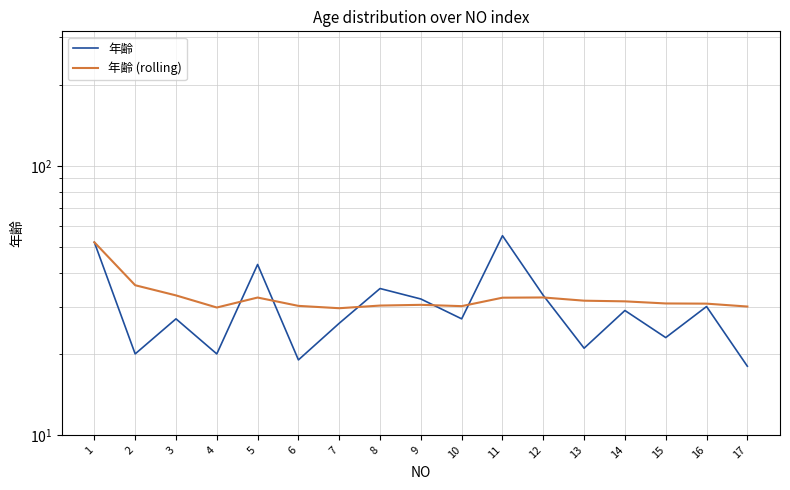

How many intersections are there between 年齢 (rolling) and 年齢?

6